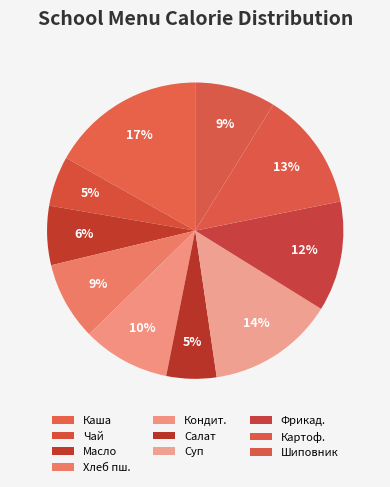

Which slice is the largest?

Каша рисовая